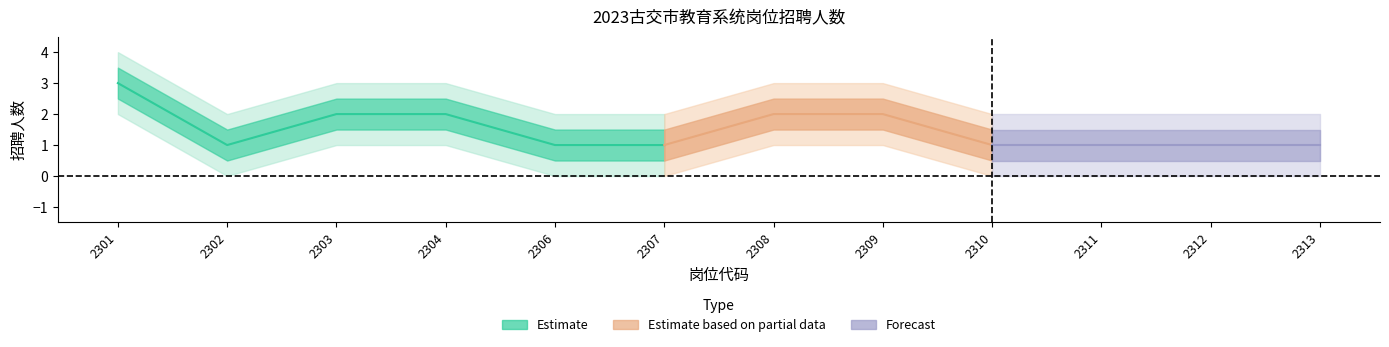

The value of Estimate at 2304 is 2. True or false?

True